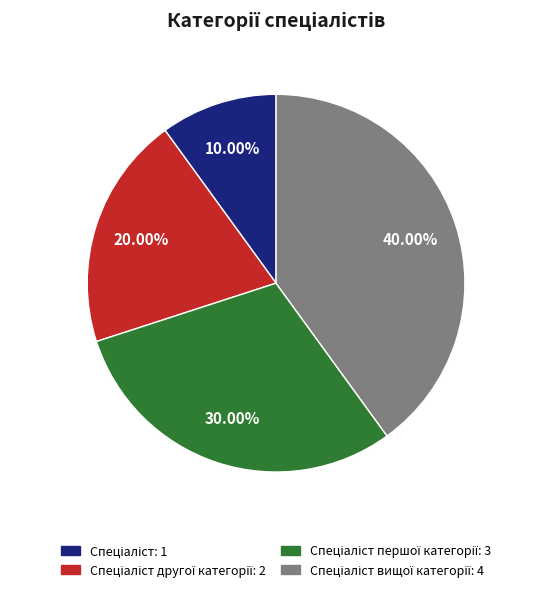

Is there any slice that represents more than half of the pie?

No